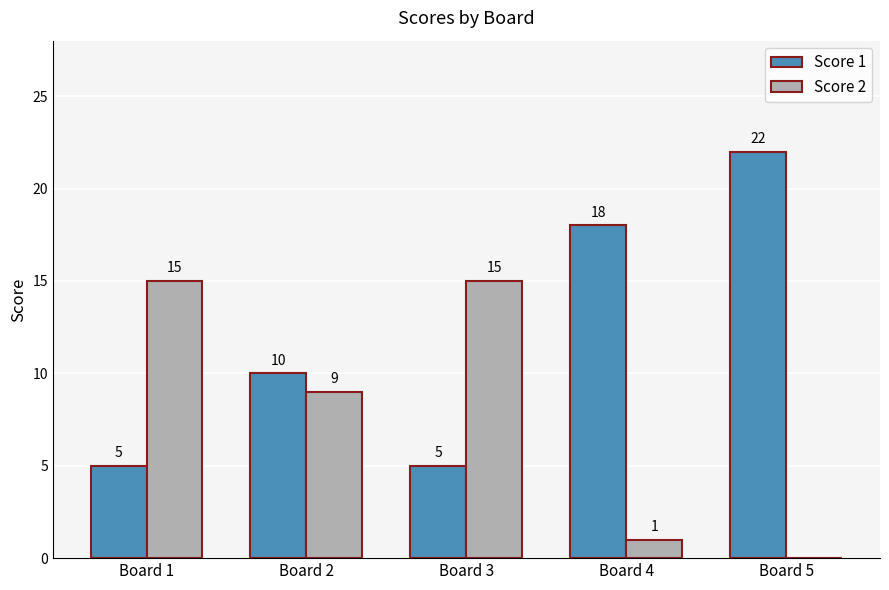

What is the highest value of the Score 1 series?

22